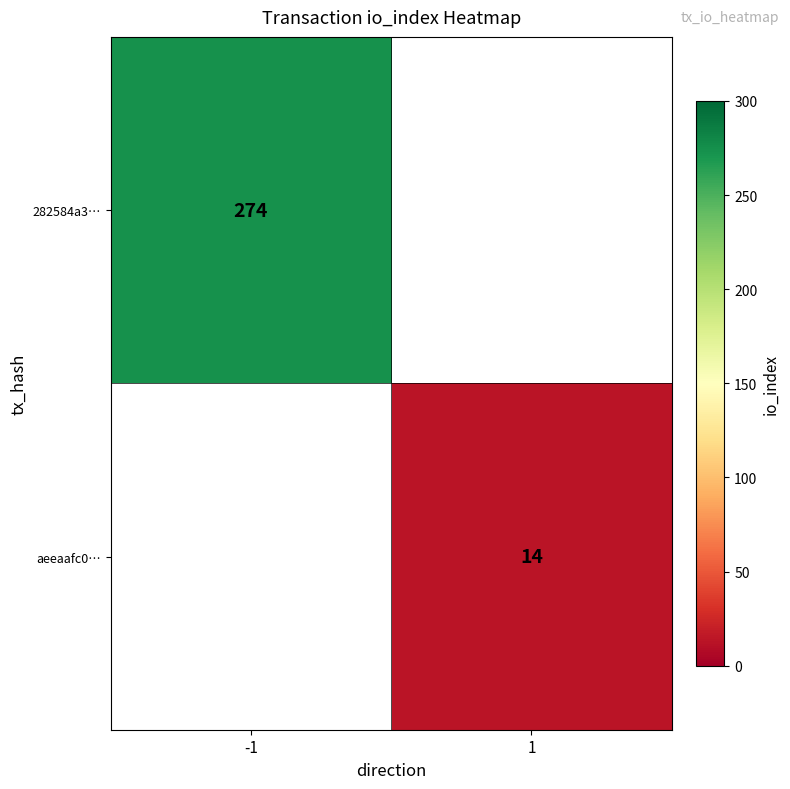

The aeeaafc0… series shows 14 at 1. True or false?

True